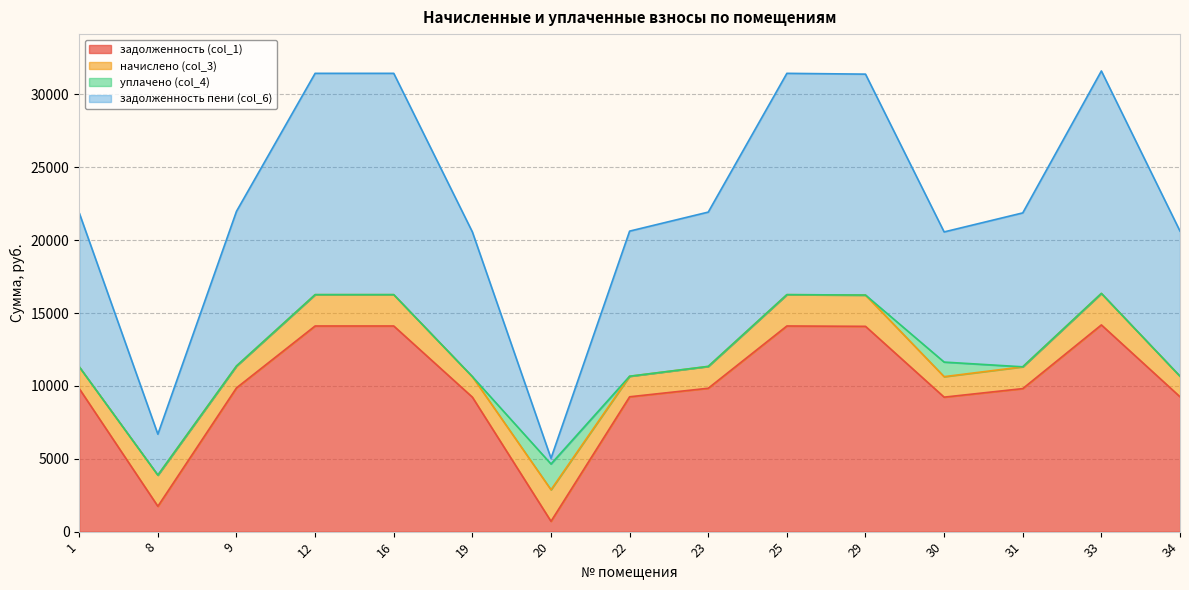

The value of задолженность пени (col_6) at 31 is 12805.2. True or false?

False